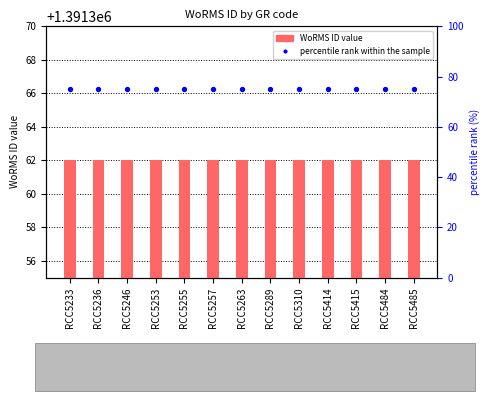

Which series has the largest total across all categories?

WoRMS ID